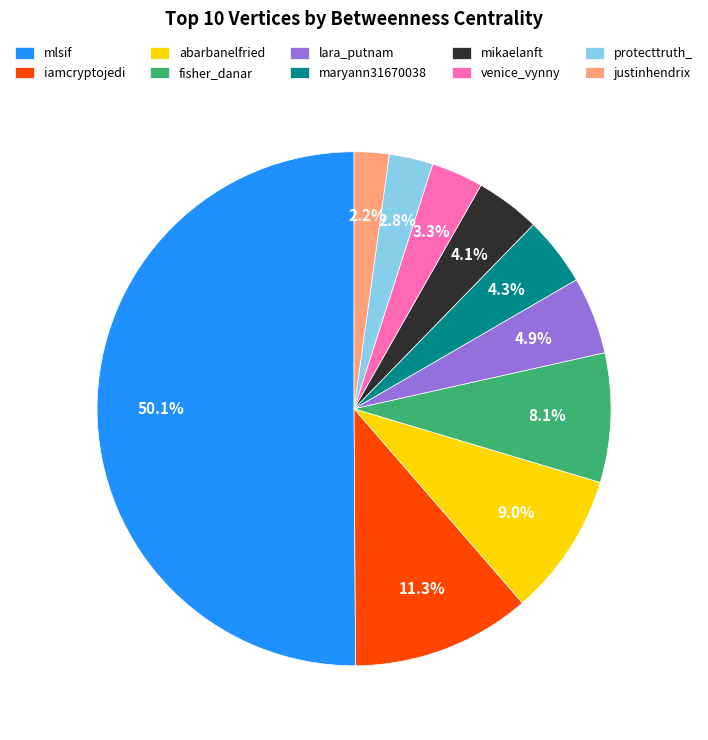

Which slice is the largest?

mlsif